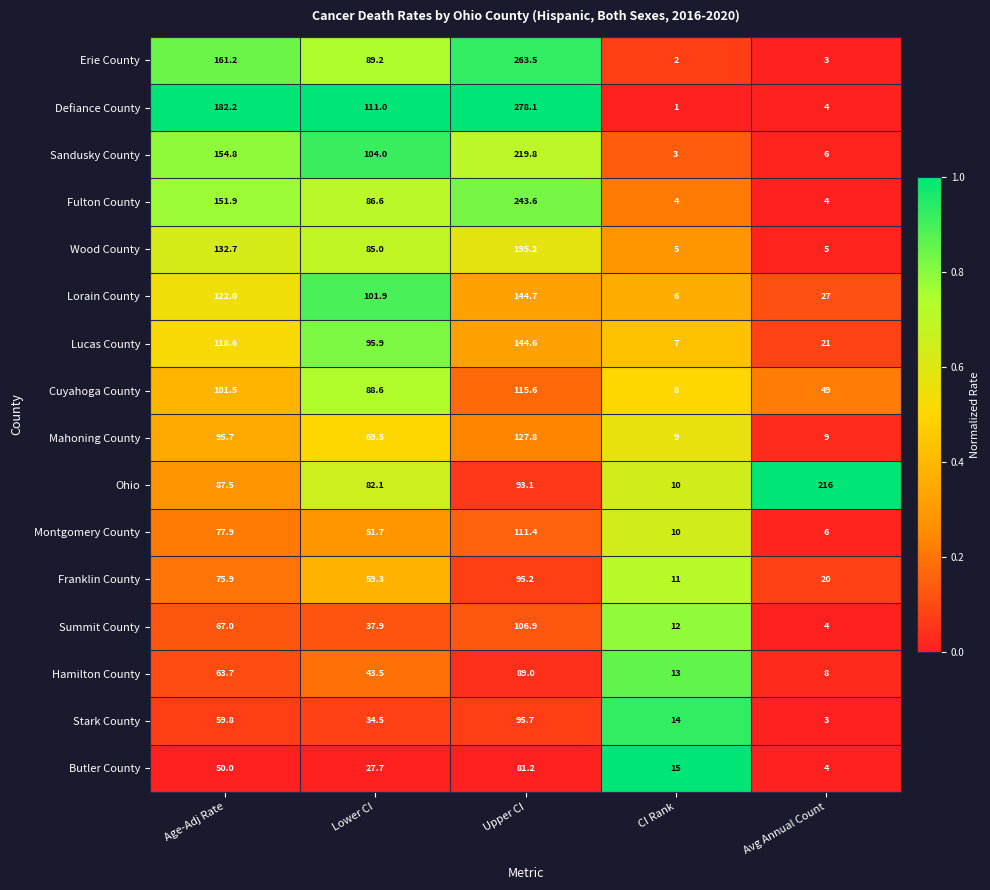

At which label is Ohio closest to 113?

Upper CI